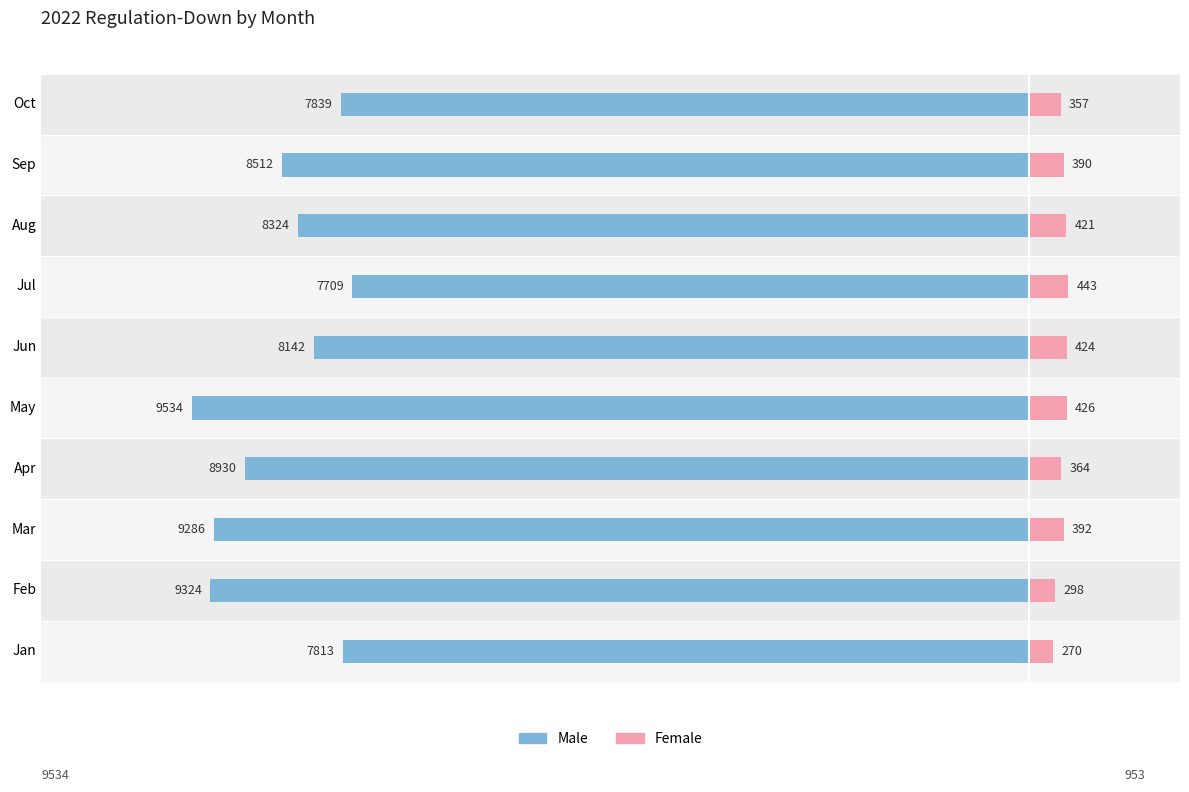

Reading left to right, what are all the values shown in this chart?

Male: -7813	-9324	-9286	-8930	-9534	-8142	-7709	-8324	-8512	-7839
Female: 270	298	392	364	426	424	443	421	390	357